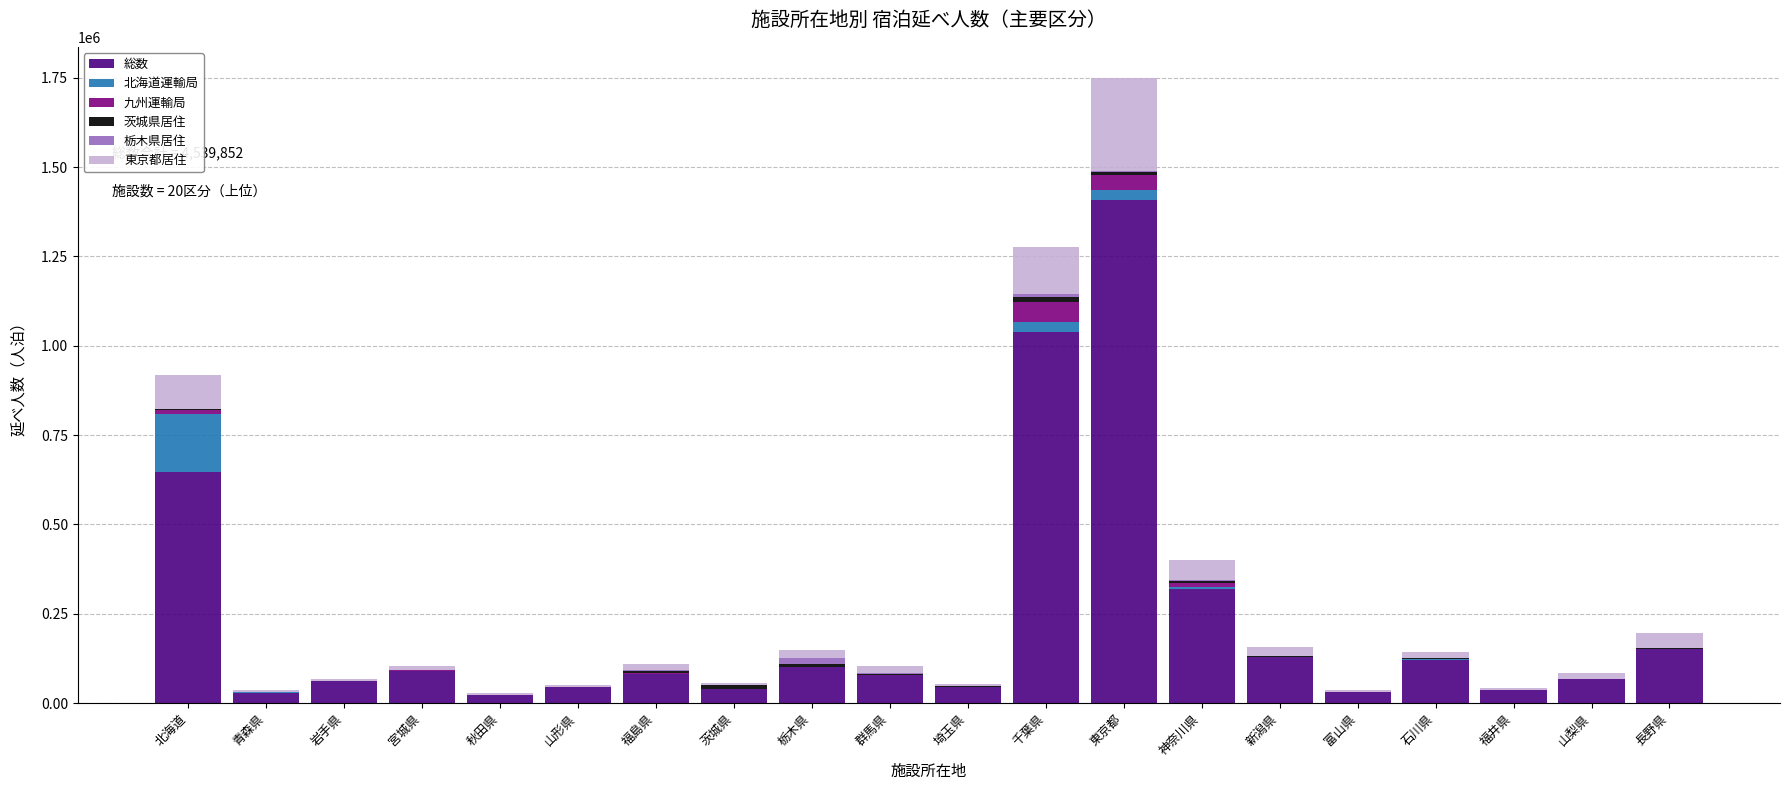

The 総数 series shows 79775 at 群馬県. True or false?

True